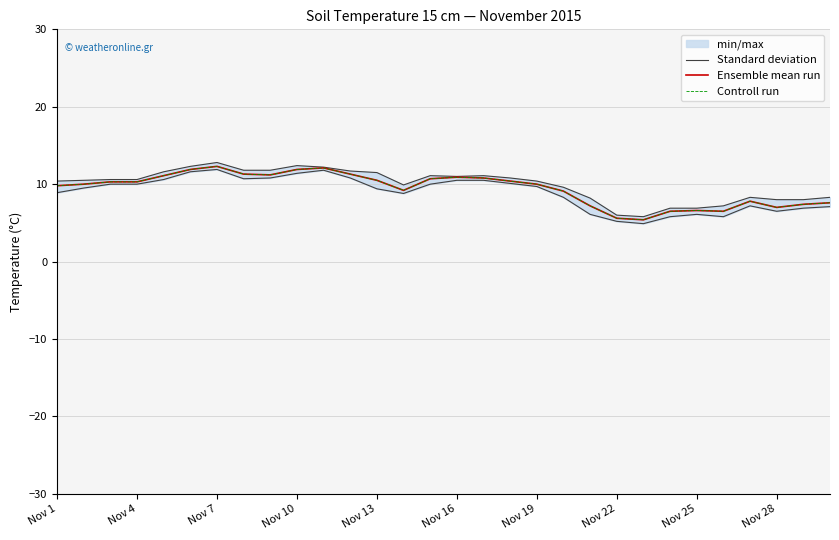

Which series has the largest range (max minus min)?

Standard deviation